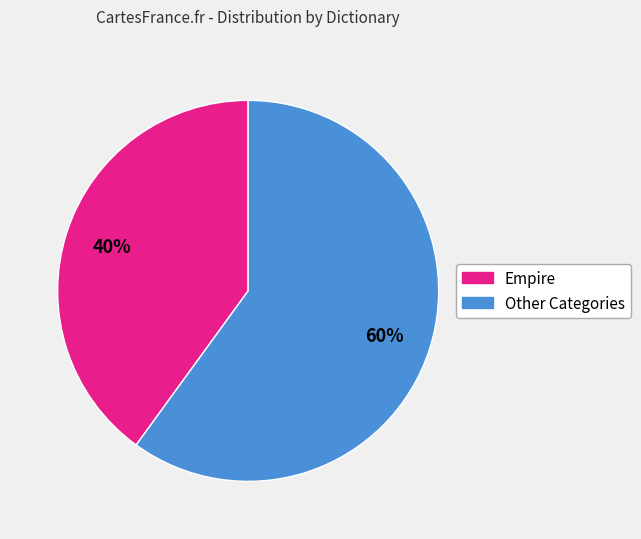

Is there any slice that represents more than half of the pie?

Yes